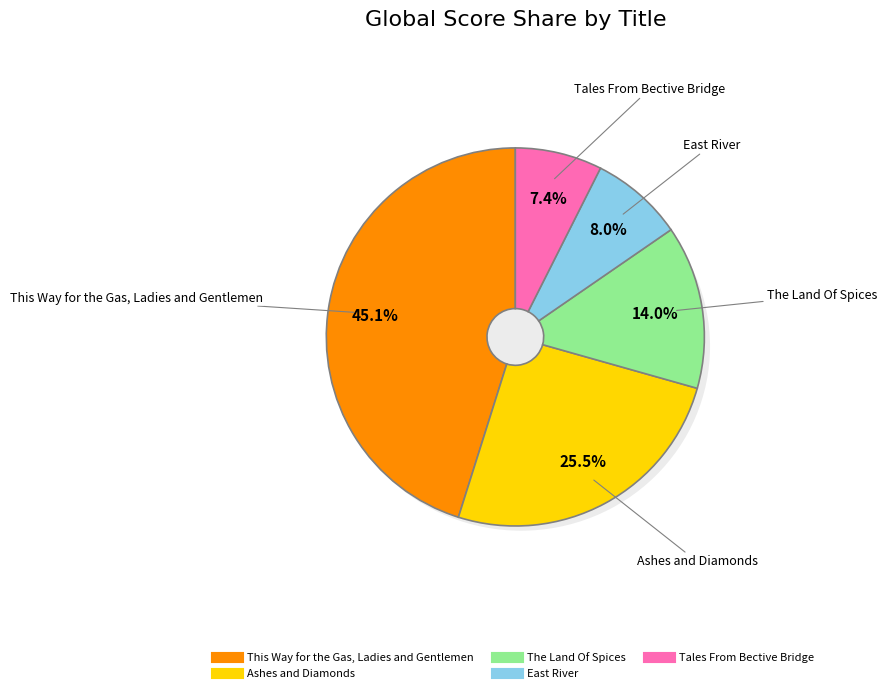

What percentage is NOT represented by The Land Of Spices?

86.0%